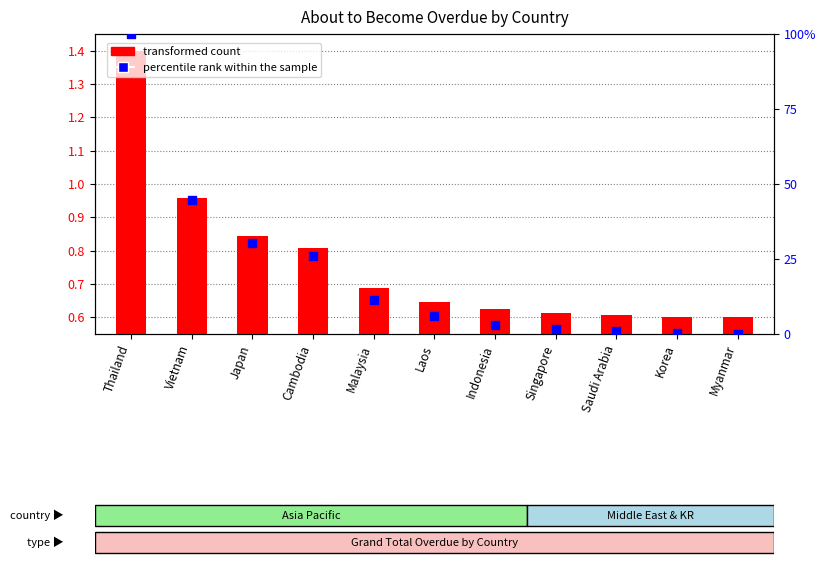

Which series reaches the minimum Y coordinate?

percentile rank within the sample